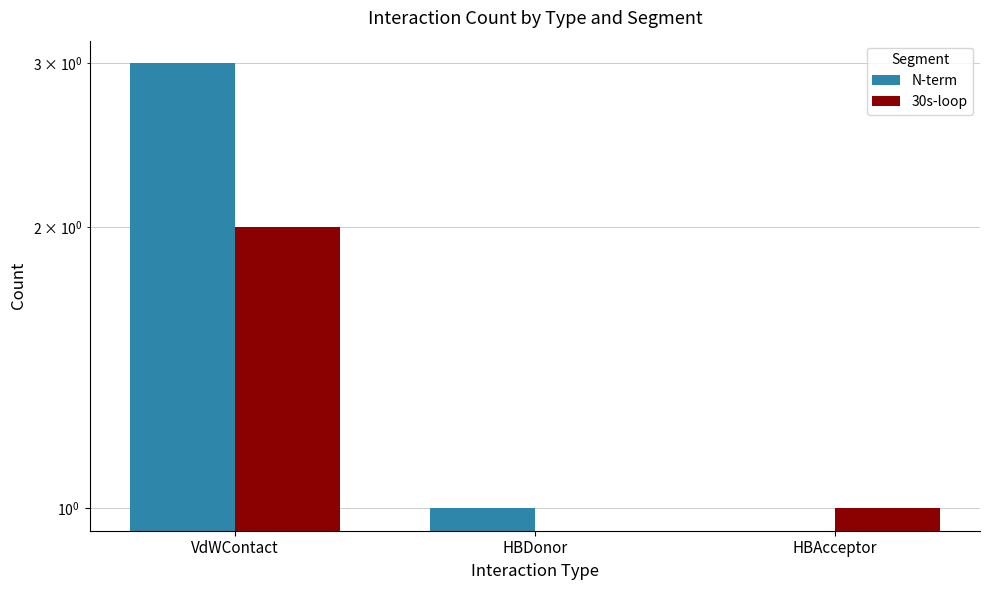

Which series has the largest total across all categories?

N-term